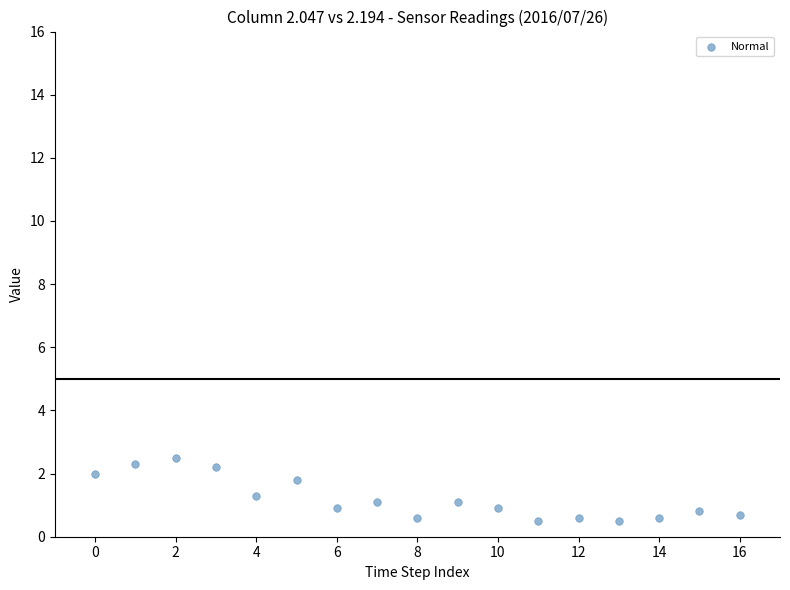

What is the range of Y values (max minus min)?

2.0